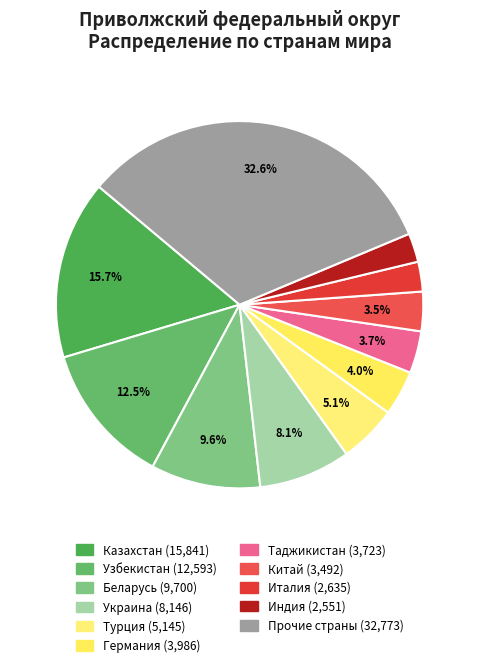

Does Таджикистан account for over 50% of the chart?

No